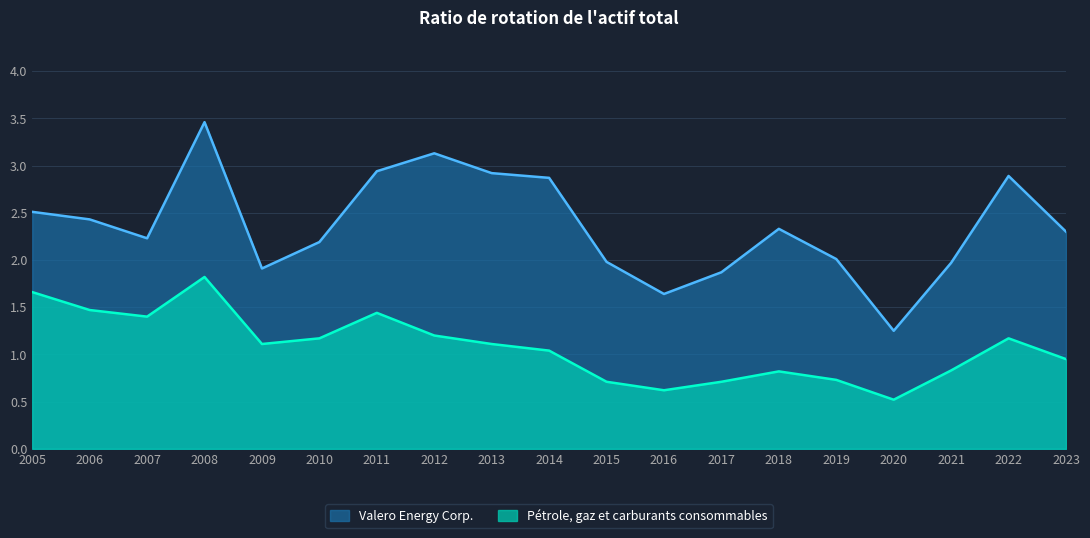

The value of Valero Energy Corp. at 2013 is 1.2. True or false?

False